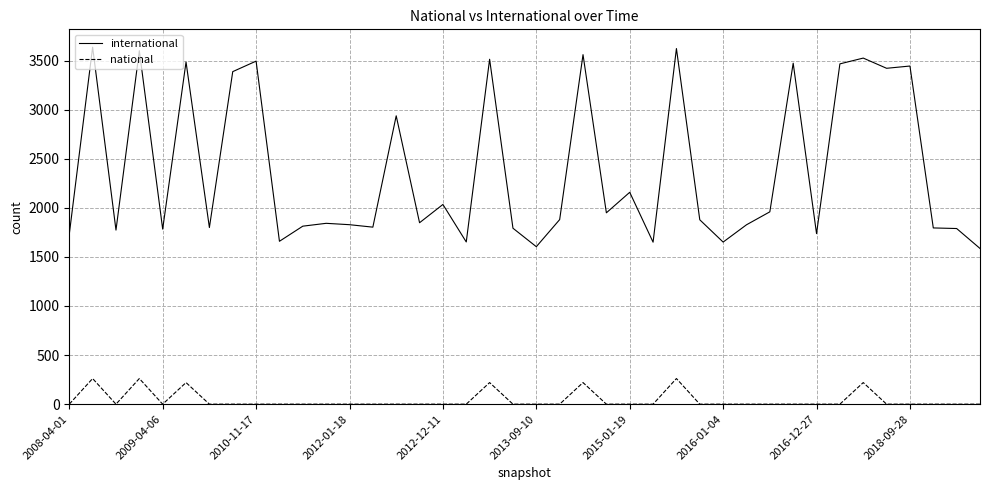

Which series has the largest total across all categories?

international